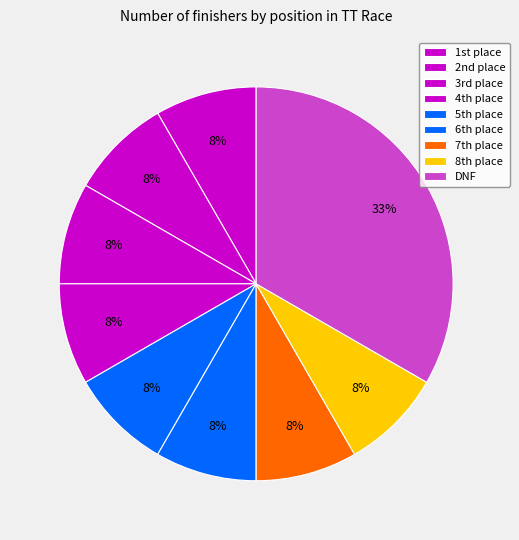

Count the number of slices in the pie.

9